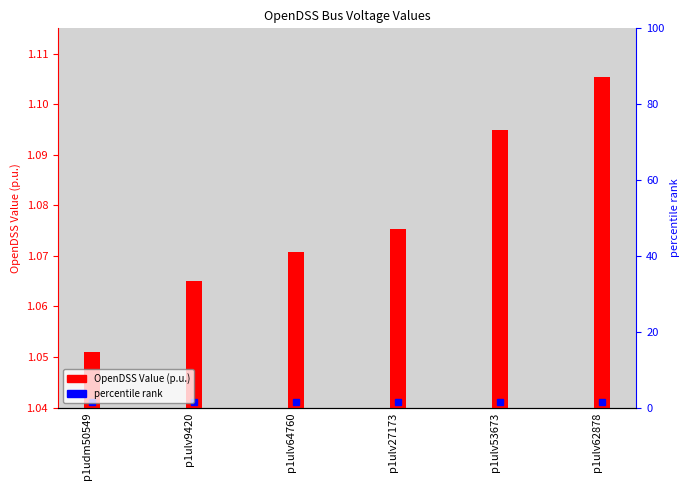

List the labels in order of value, largest first.

p1ulv62878, p1ulv53673, p1ulv27173, p1ulv64760, p1ulv9420, p1udm50549